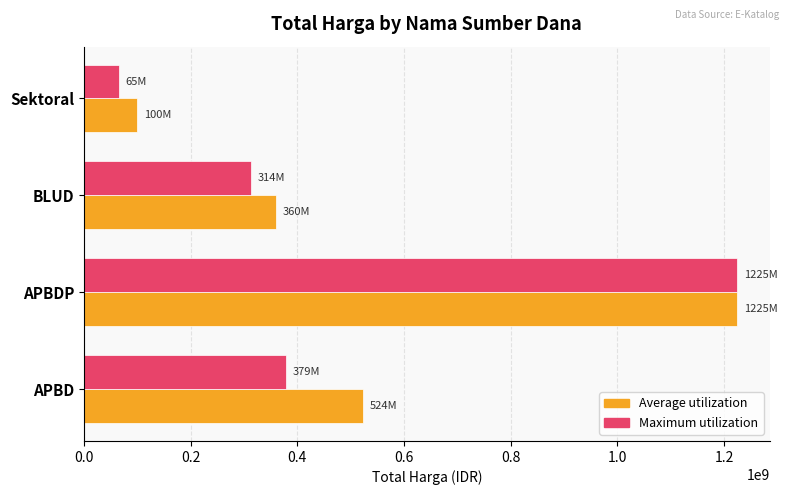

The Maximum utilization series shows 379075000 at APBD. True or false?

True